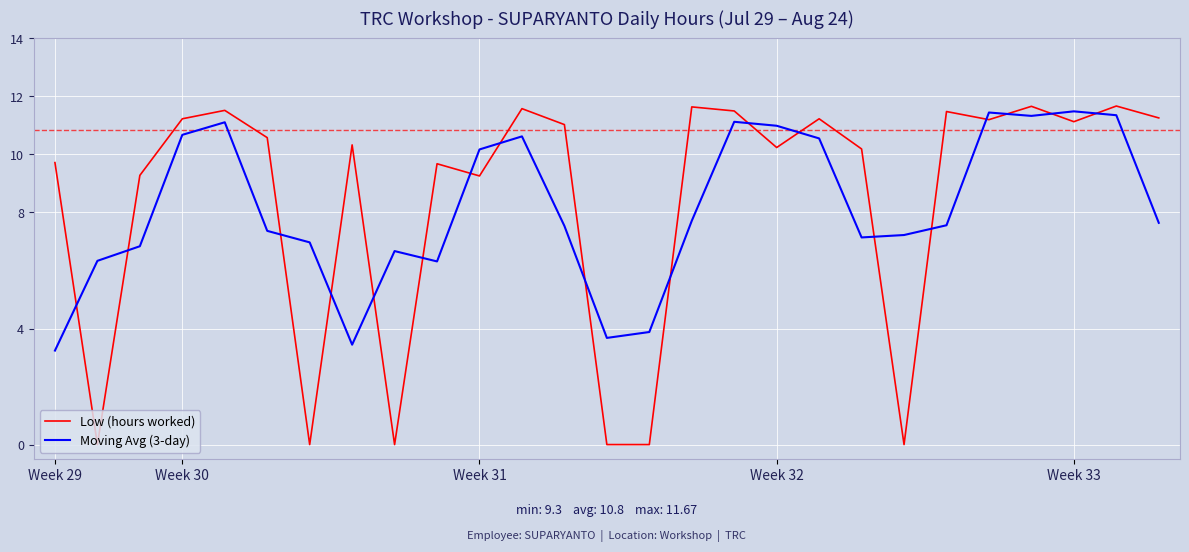

What is the difference between the maximum and minimum values in the Low (hours worked) series?

11.7